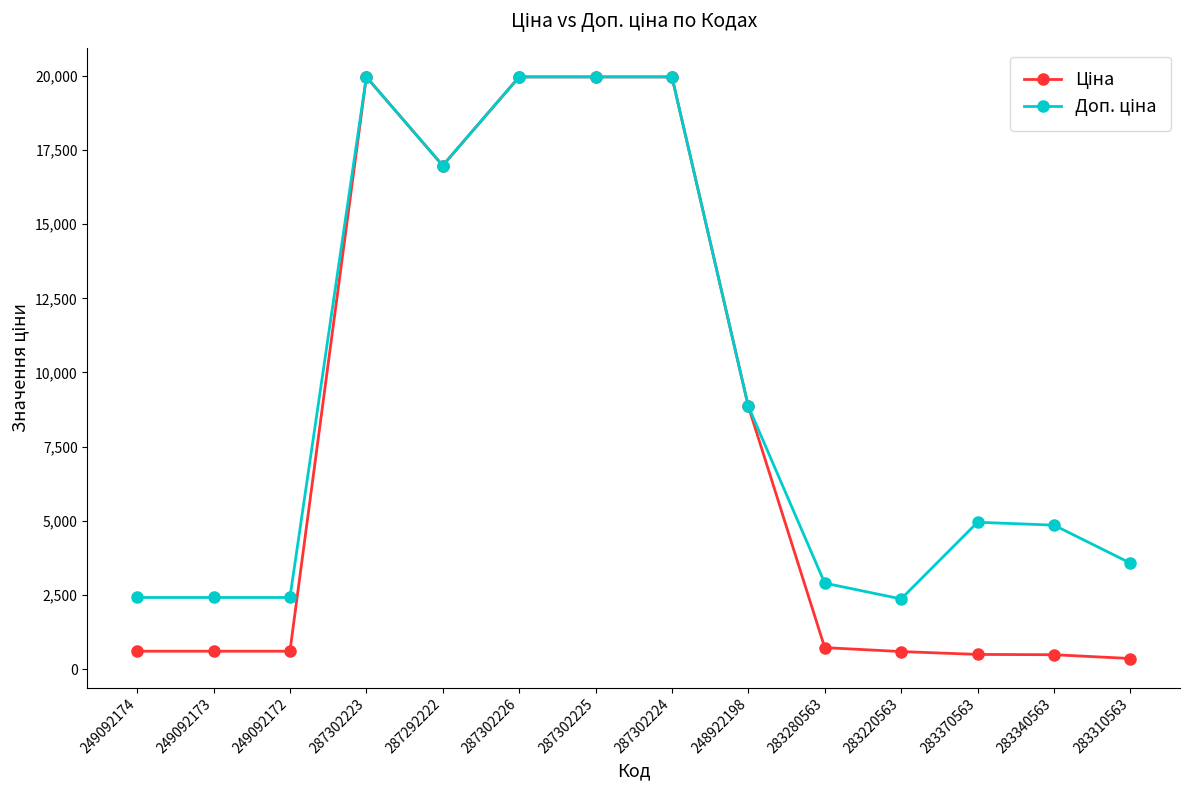

What is the label of the 1st point from the left?

249092174